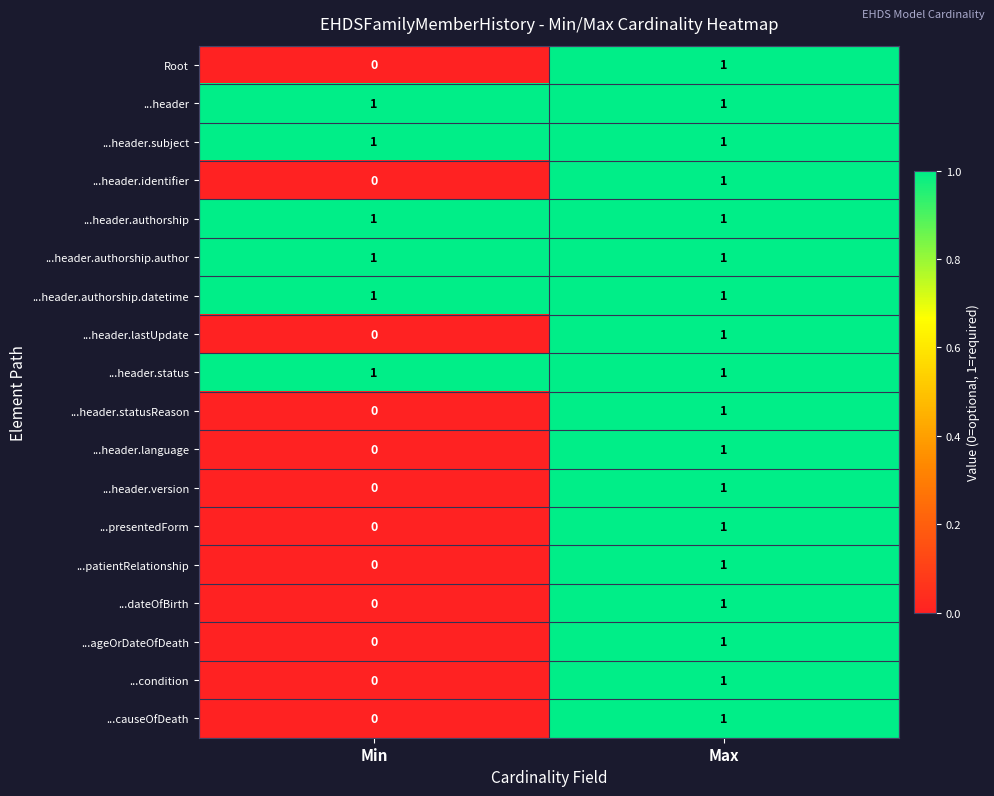

At which label is ...header.statusReason closest to 0?

Min